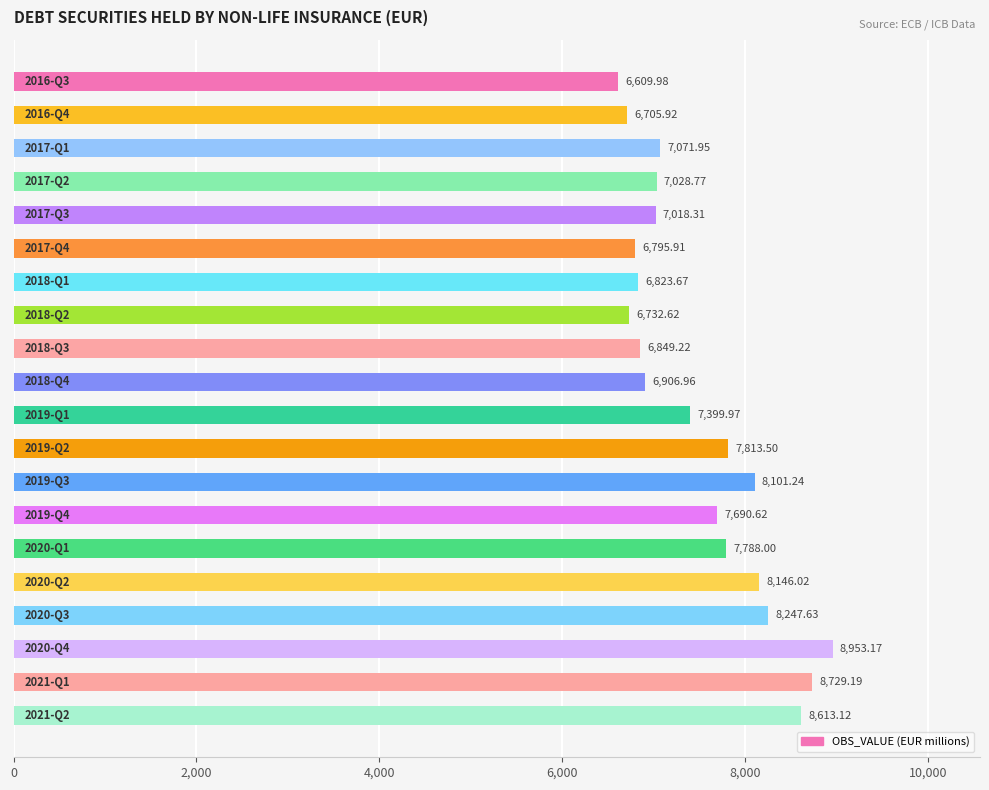

What is the difference between the second highest and minimum values?

2119.2